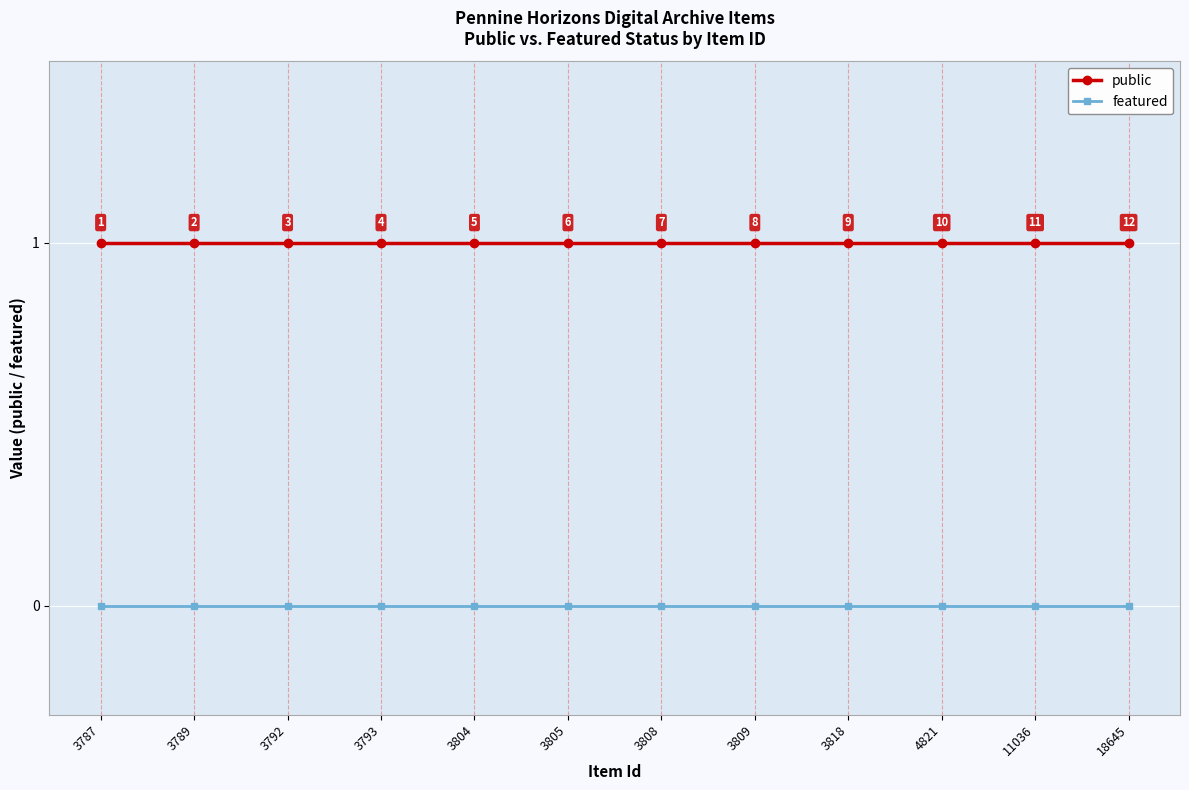

Reading left to right, list all the values displayed in this chart.

public: 1	1	1	1	1	1	1	1	1	1	1	1
featured: 0	0	0	0	0	0	0	0	0	0	0	0